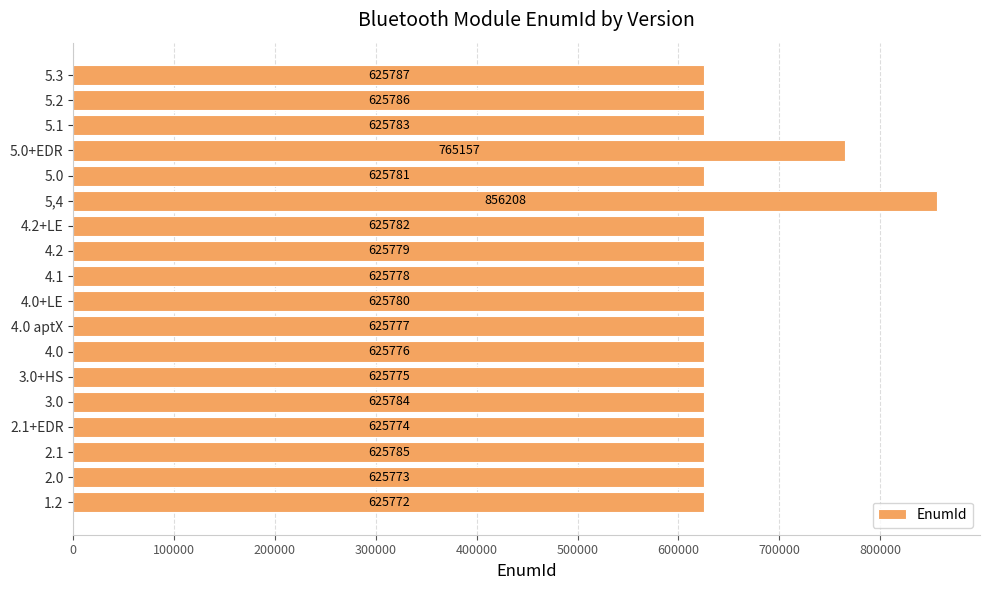

How many values are below 625781?

9